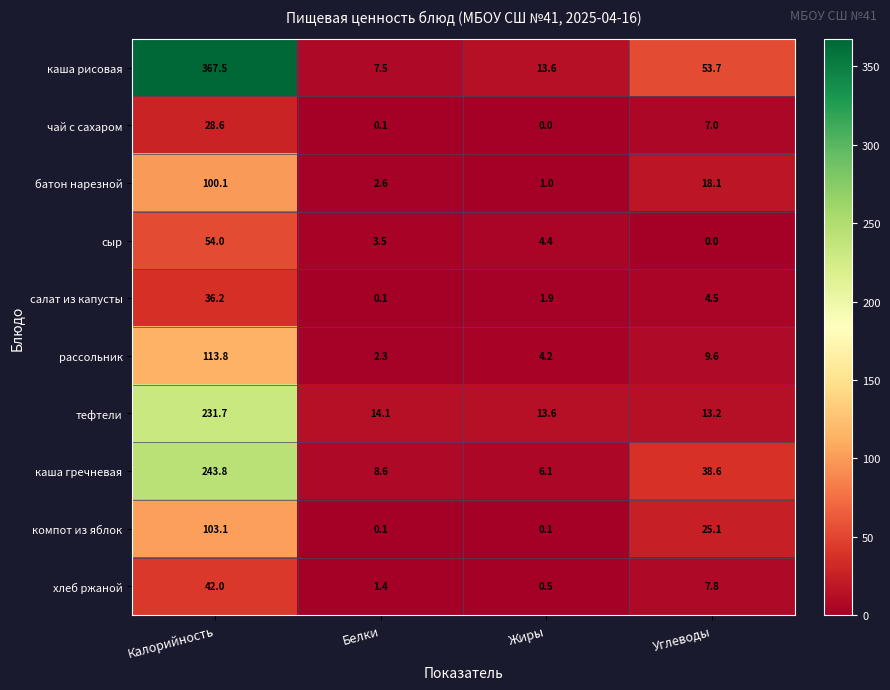

How many categories are shown in the chart?

4